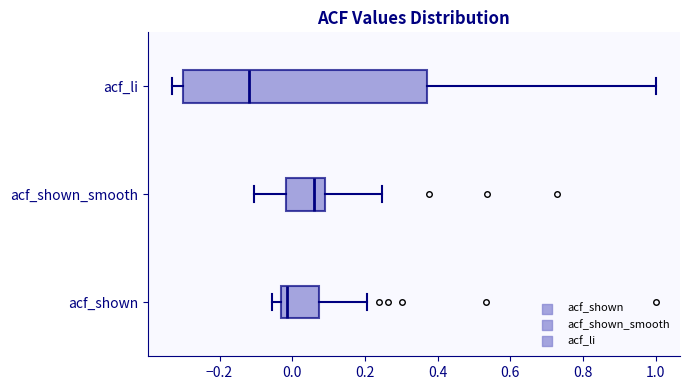

Comparing the boxes themselves (not the whiskers), which one is the widest?

acf_li